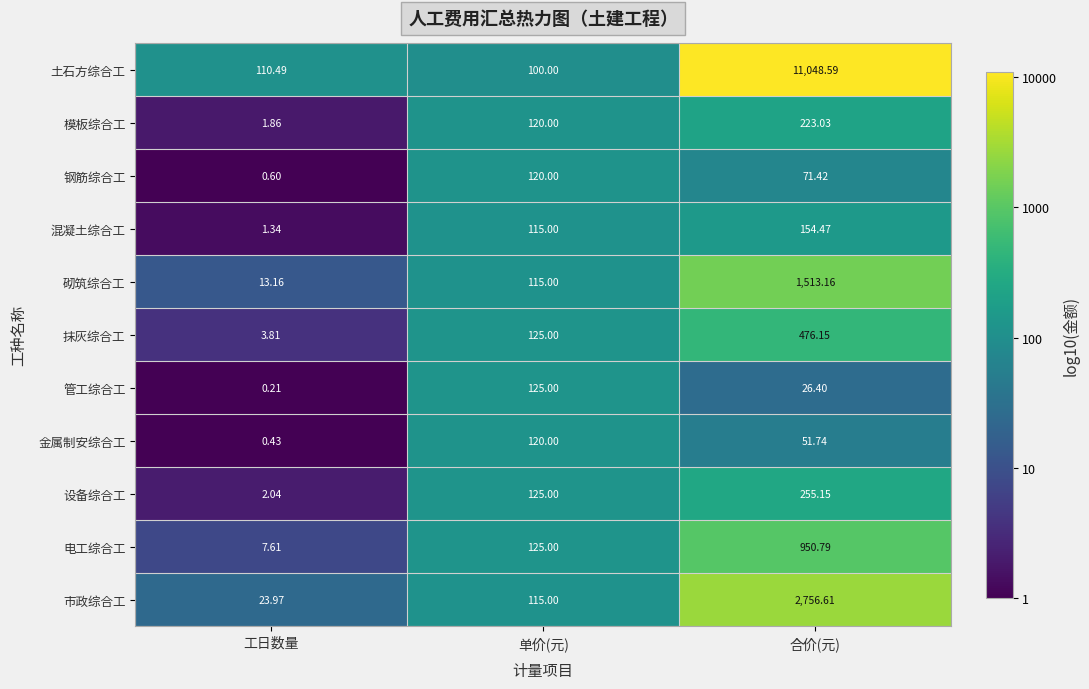

At which category does the chart reach its minimum across all series?

工日数量